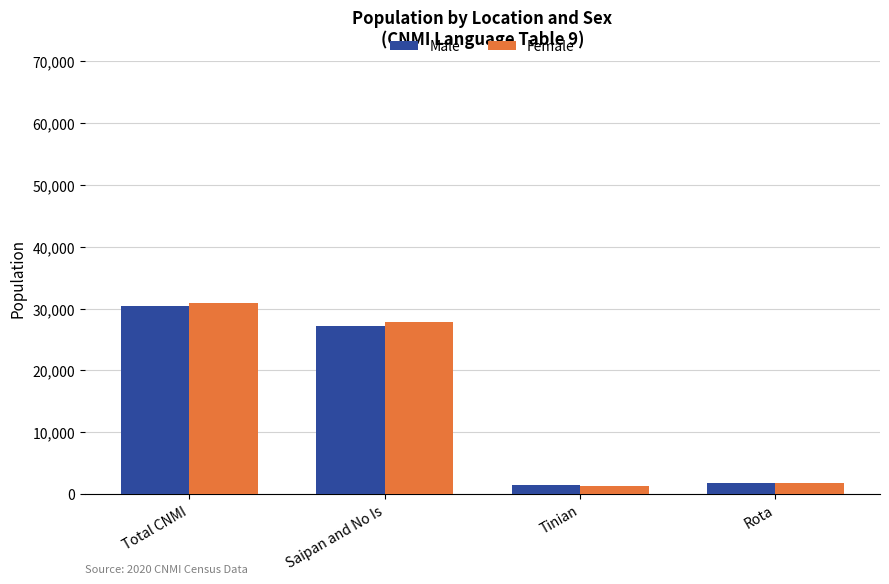

What is the difference between the maximum and minimum values in the Male series?

29046